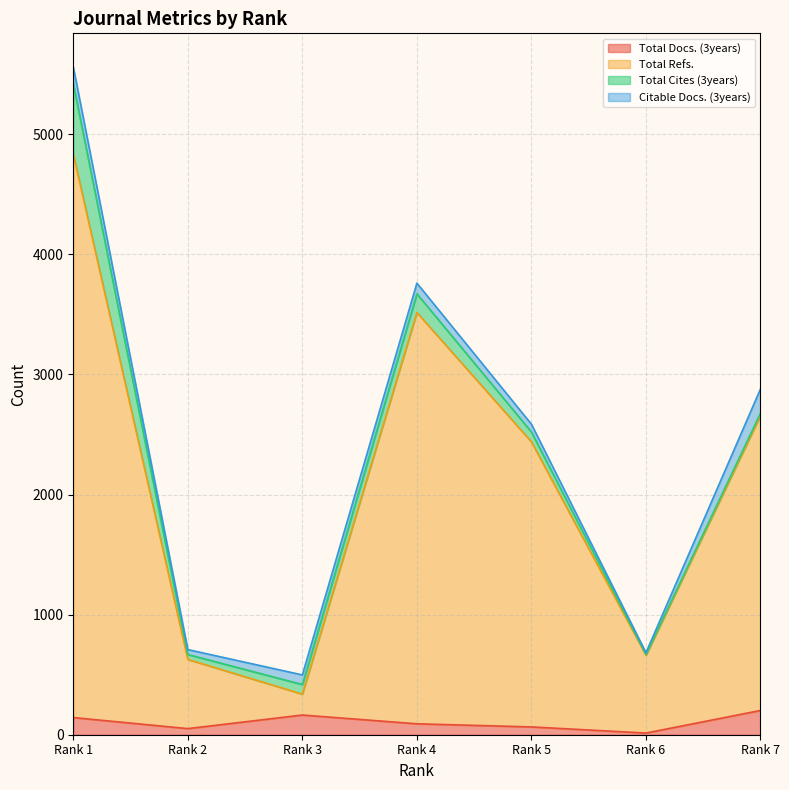

What are all the series names shown in the legend?

Total Docs. (3years), Total Refs., Total Cites (3years), Citable Docs. (3years)